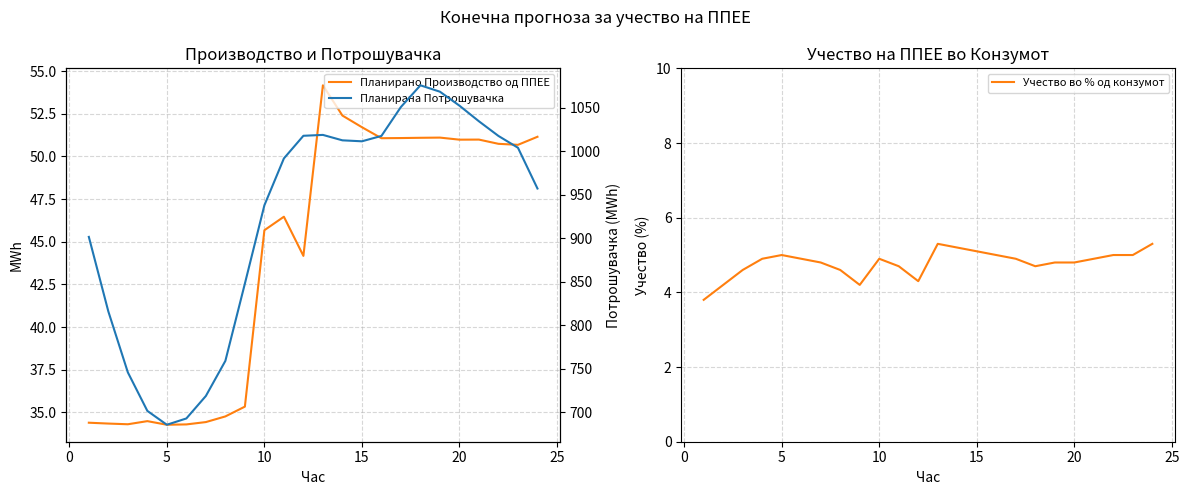

How many distinct data groups are displayed?

3